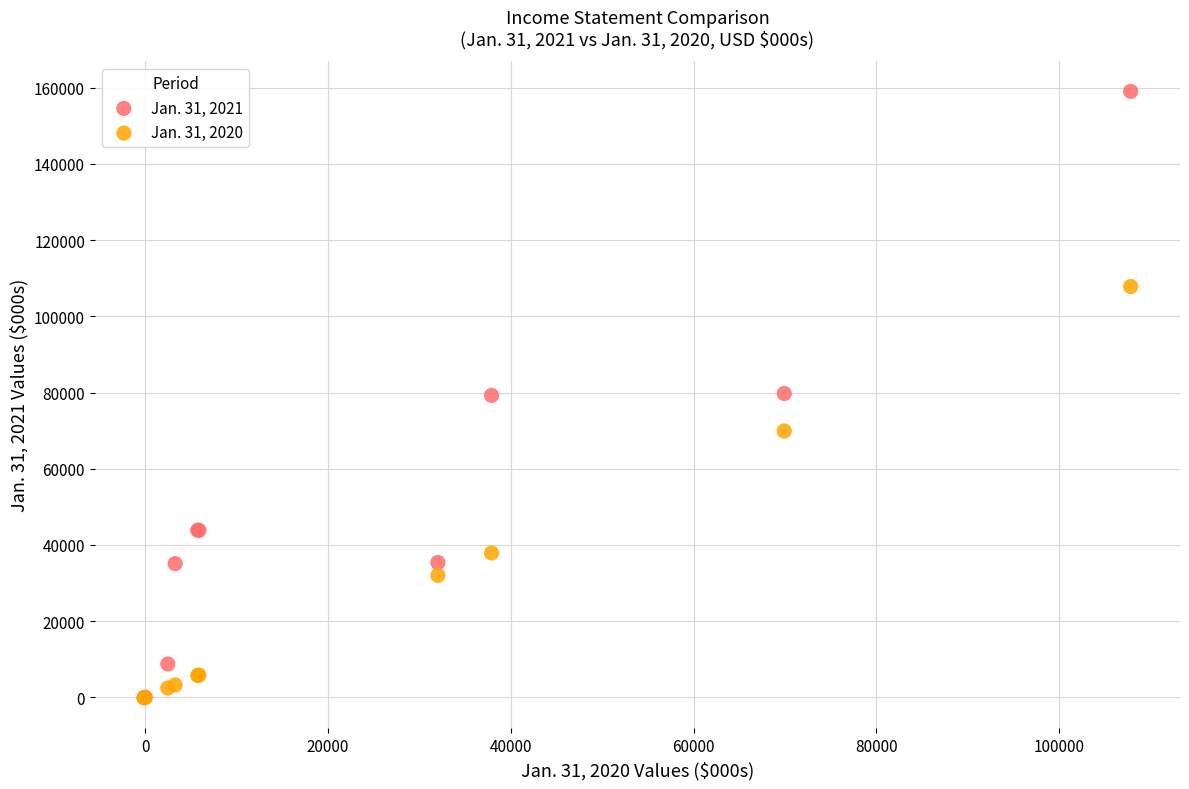

What are all the series names shown in the legend?

Jan. 31, 2021, Jan. 31, 2020